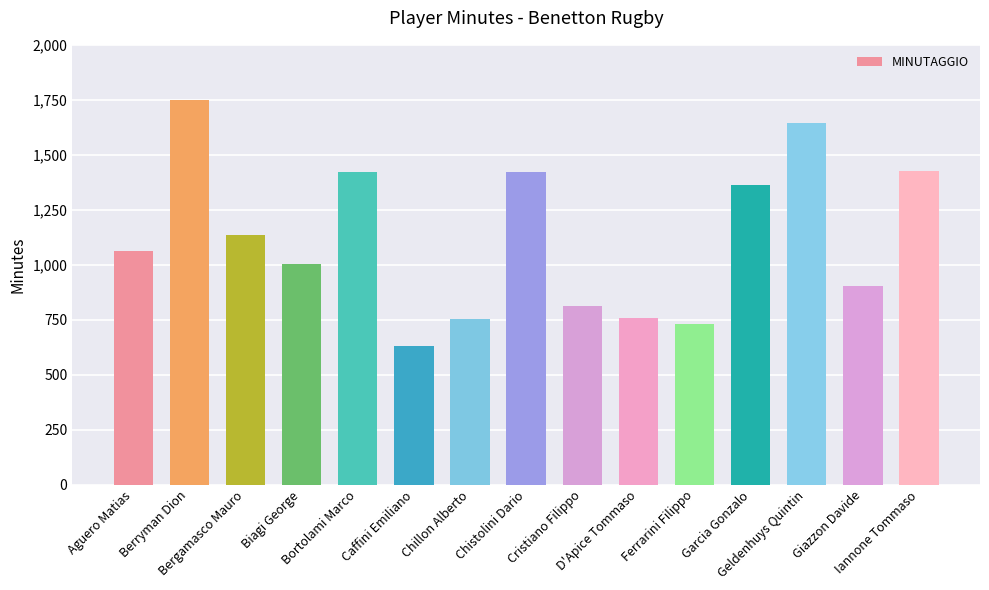

The value at Garcia Gonzalo is 699. True or false?

False